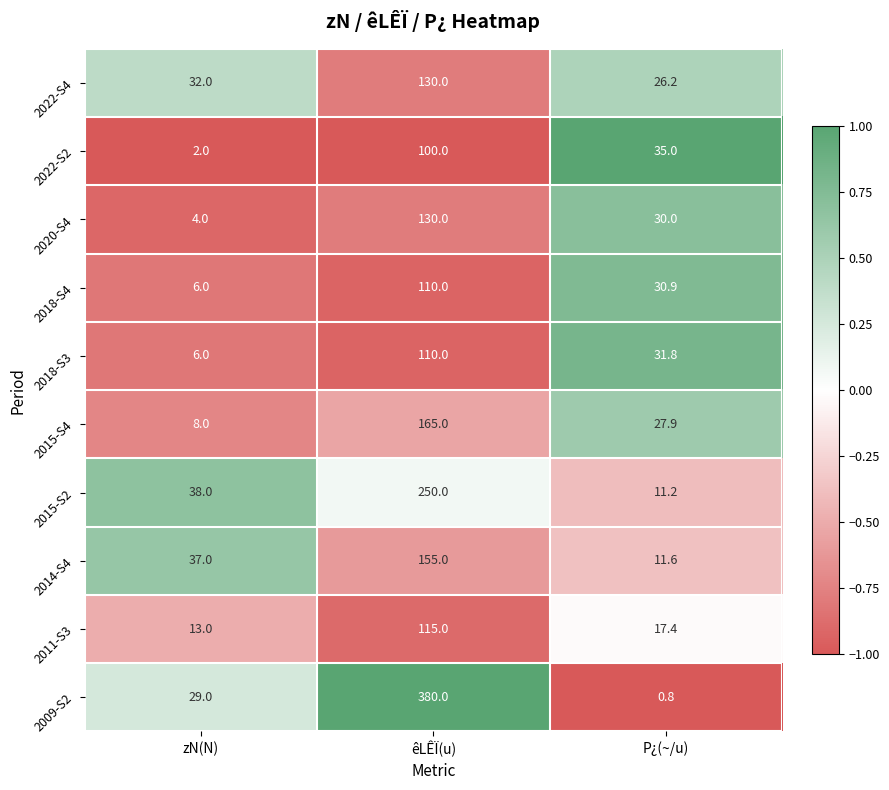

What is the average value of the 2011-S3 series?

48.5